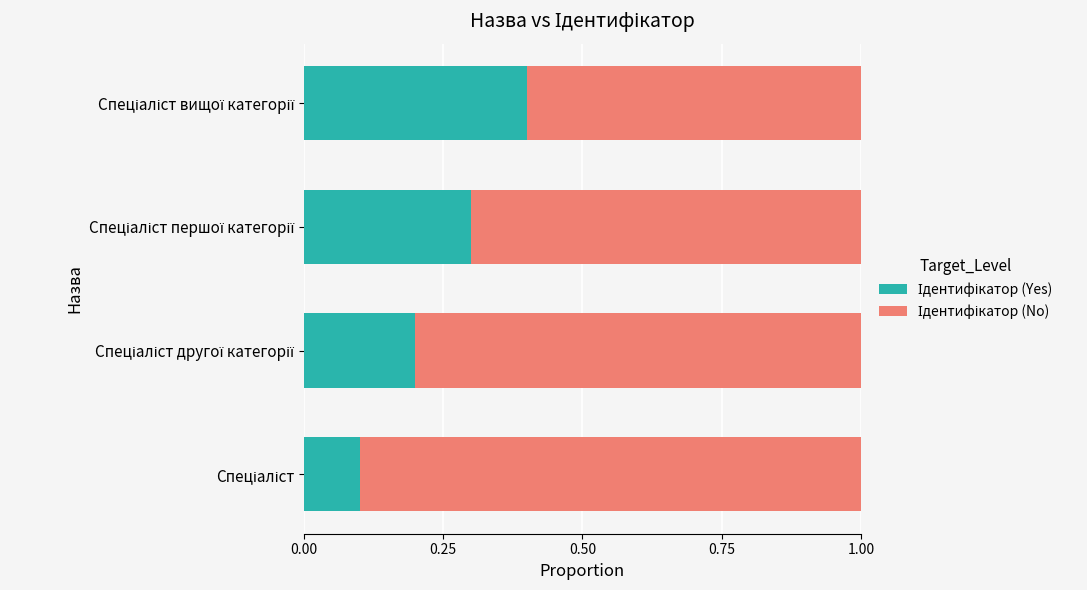

How many series are shown in this chart?

2